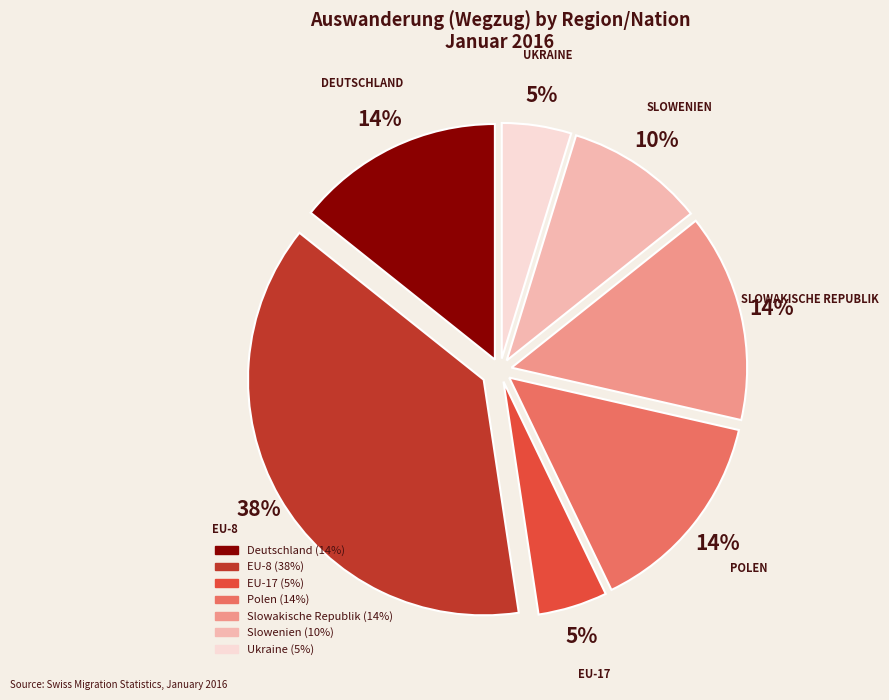

To the nearest percent, what percentage of the pie is Slowakische Republik?

14%